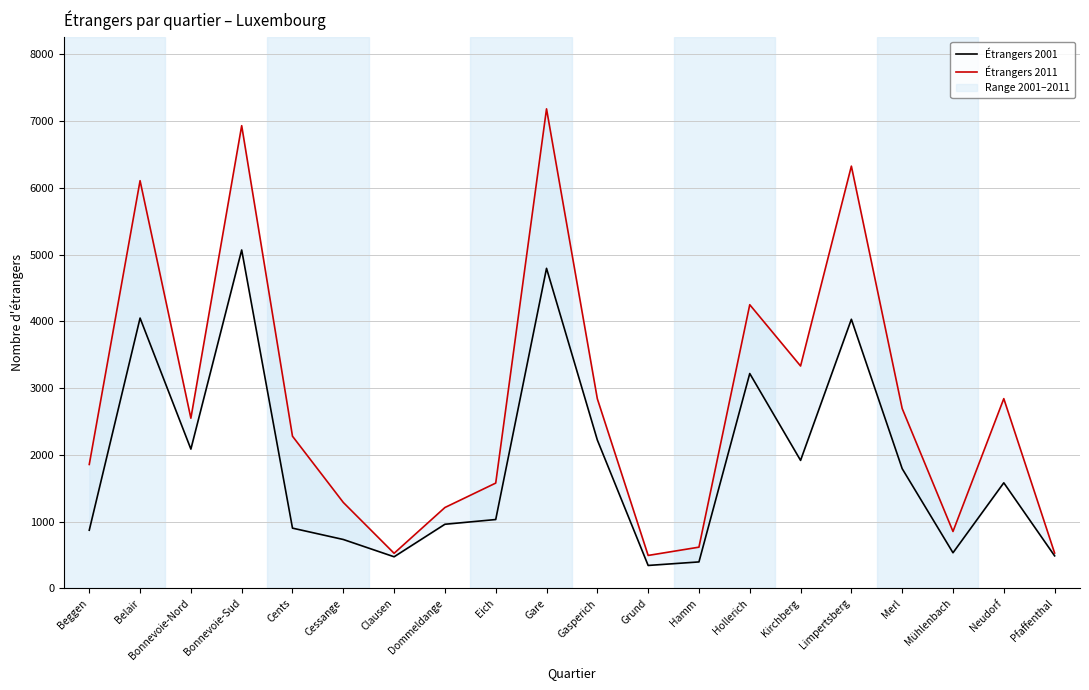

Rank the series by their average value, from highest to lowest.

Étrangers 2011, Étrangers 2001